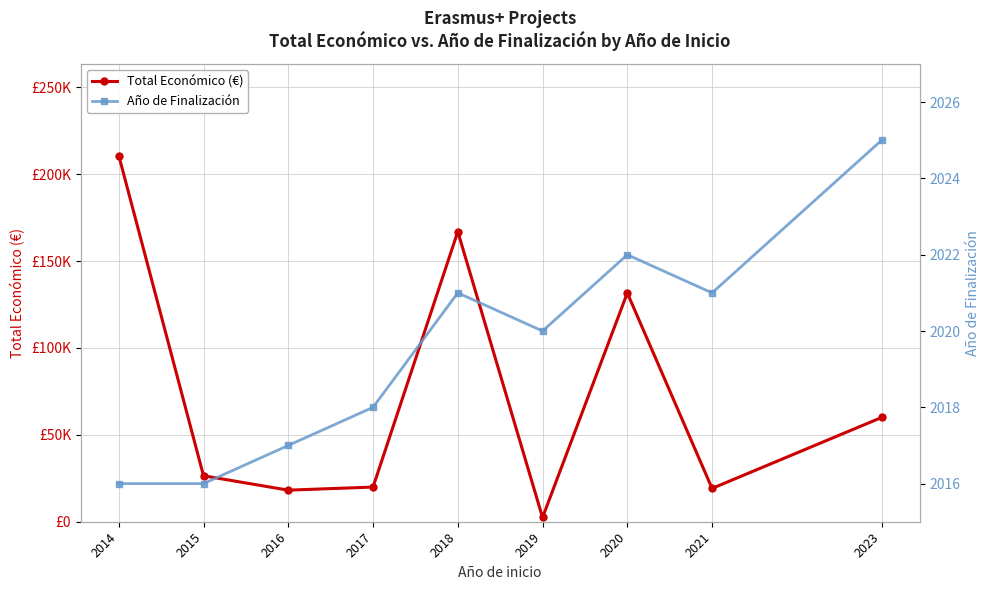

Rank the series by their maximum value, from lowest to highest.

Año de Finalización, Total Económico (€)